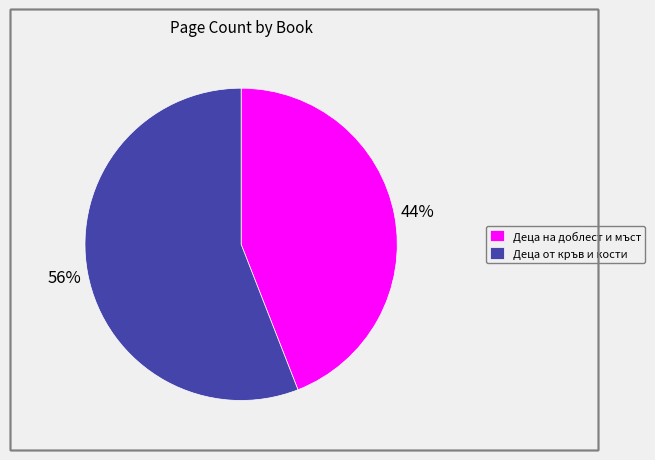

True or false: Деца от кръв и кости accounts for 70% of the total.

False